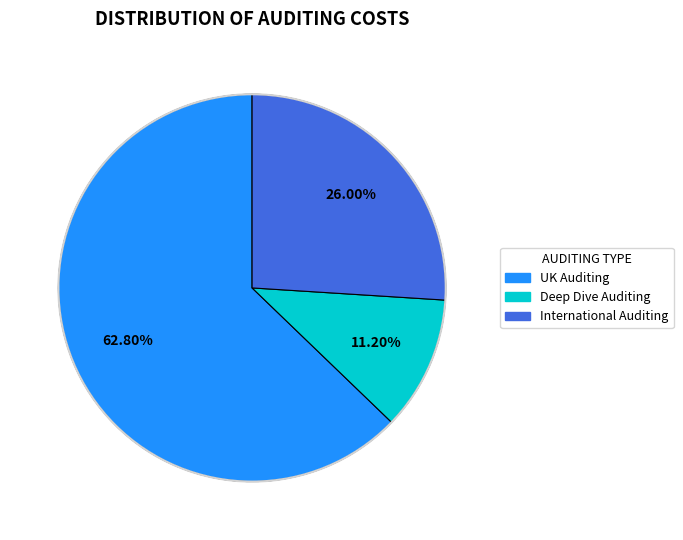

Is there a majority slice in this chart?

Yes